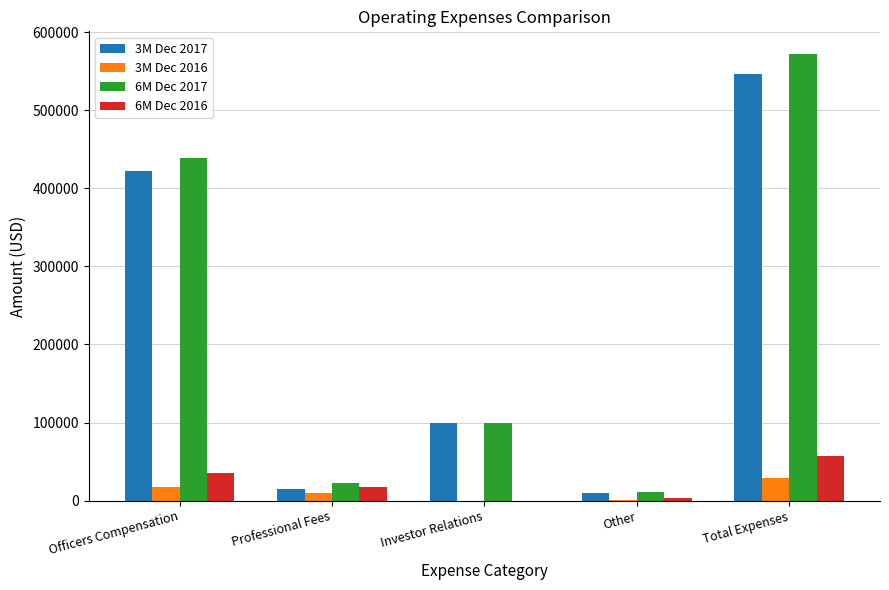

Is the value of 6M Dec 2016 at Professional Fees greater than the value of 6M Dec 2017 at Officers Compensation?

No